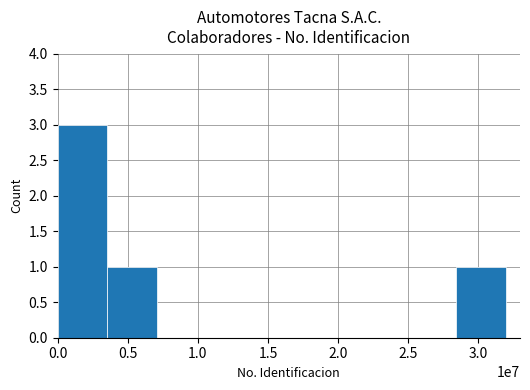

What is the greatest value displayed?

3